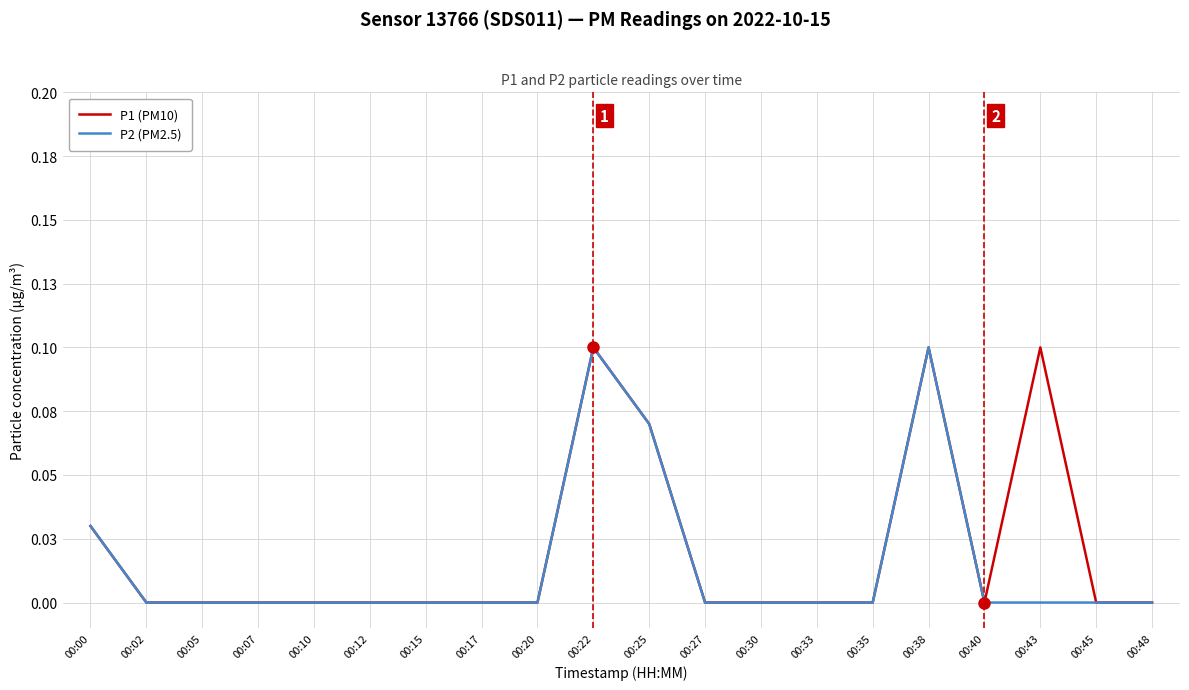

What is the sum of all P1 (PM10) values?

0.4